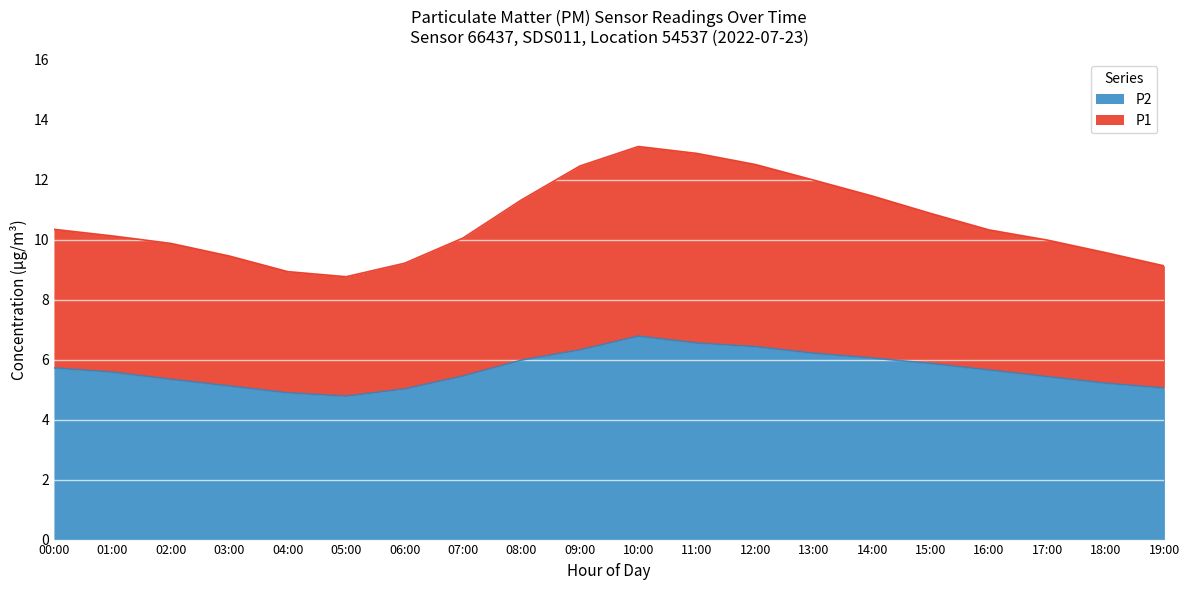

At which label is P2 closest to 5?

06:00